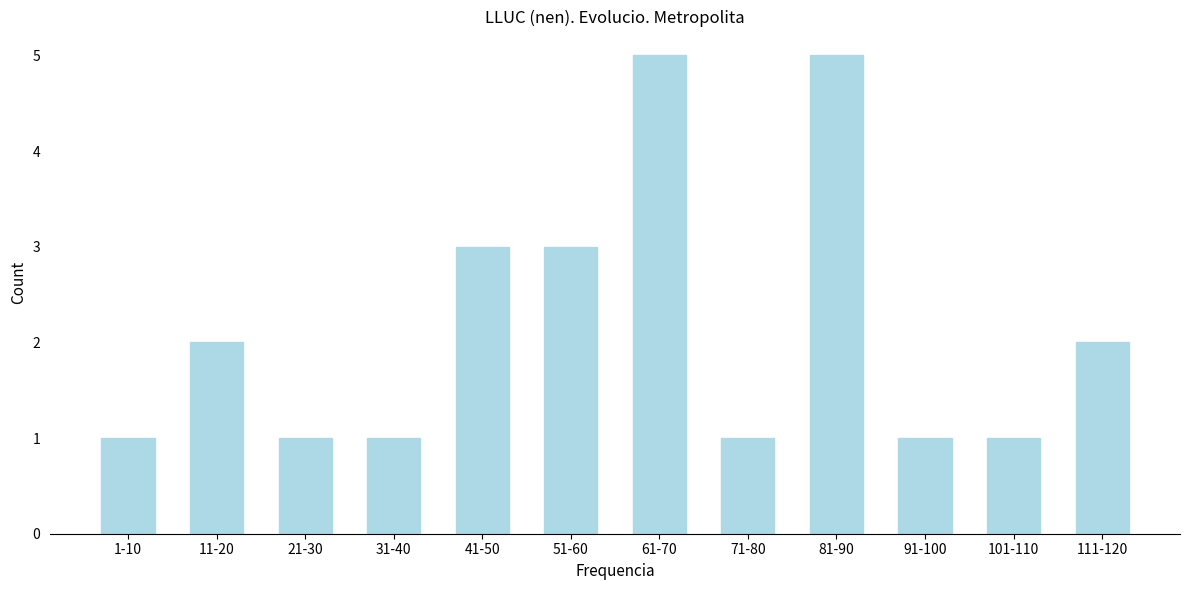

Reading right to left, what are all the values shown in this chart?

2	1	1	5	1	5	3	3	1	1	2	1